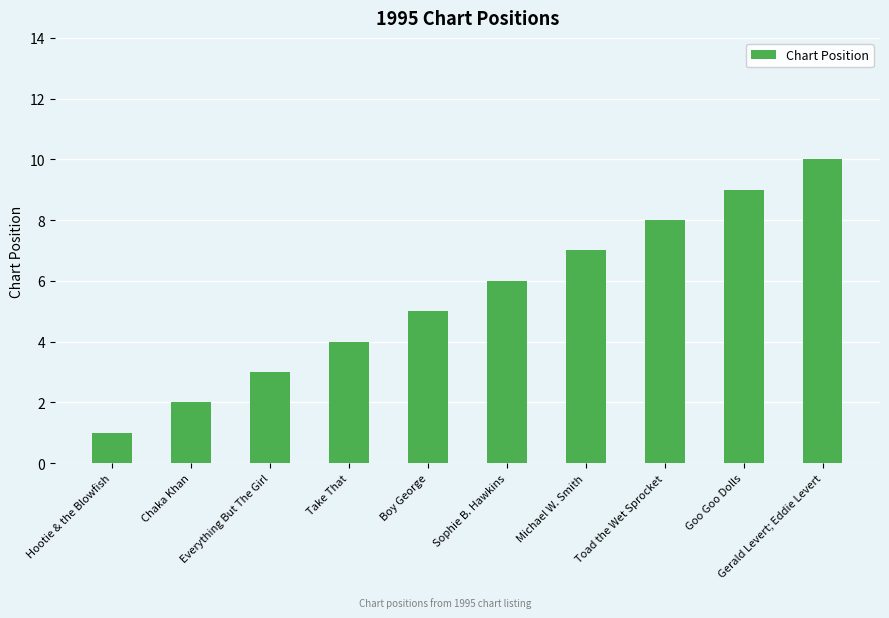

What is the maximum value shown in the chart?

10